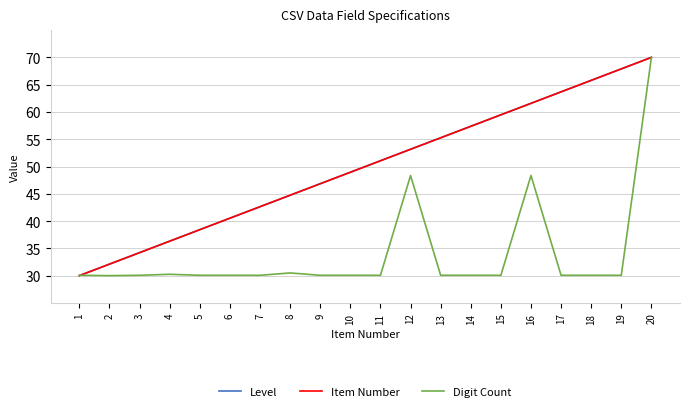

Which series changed the most between 17 and 18?

Level